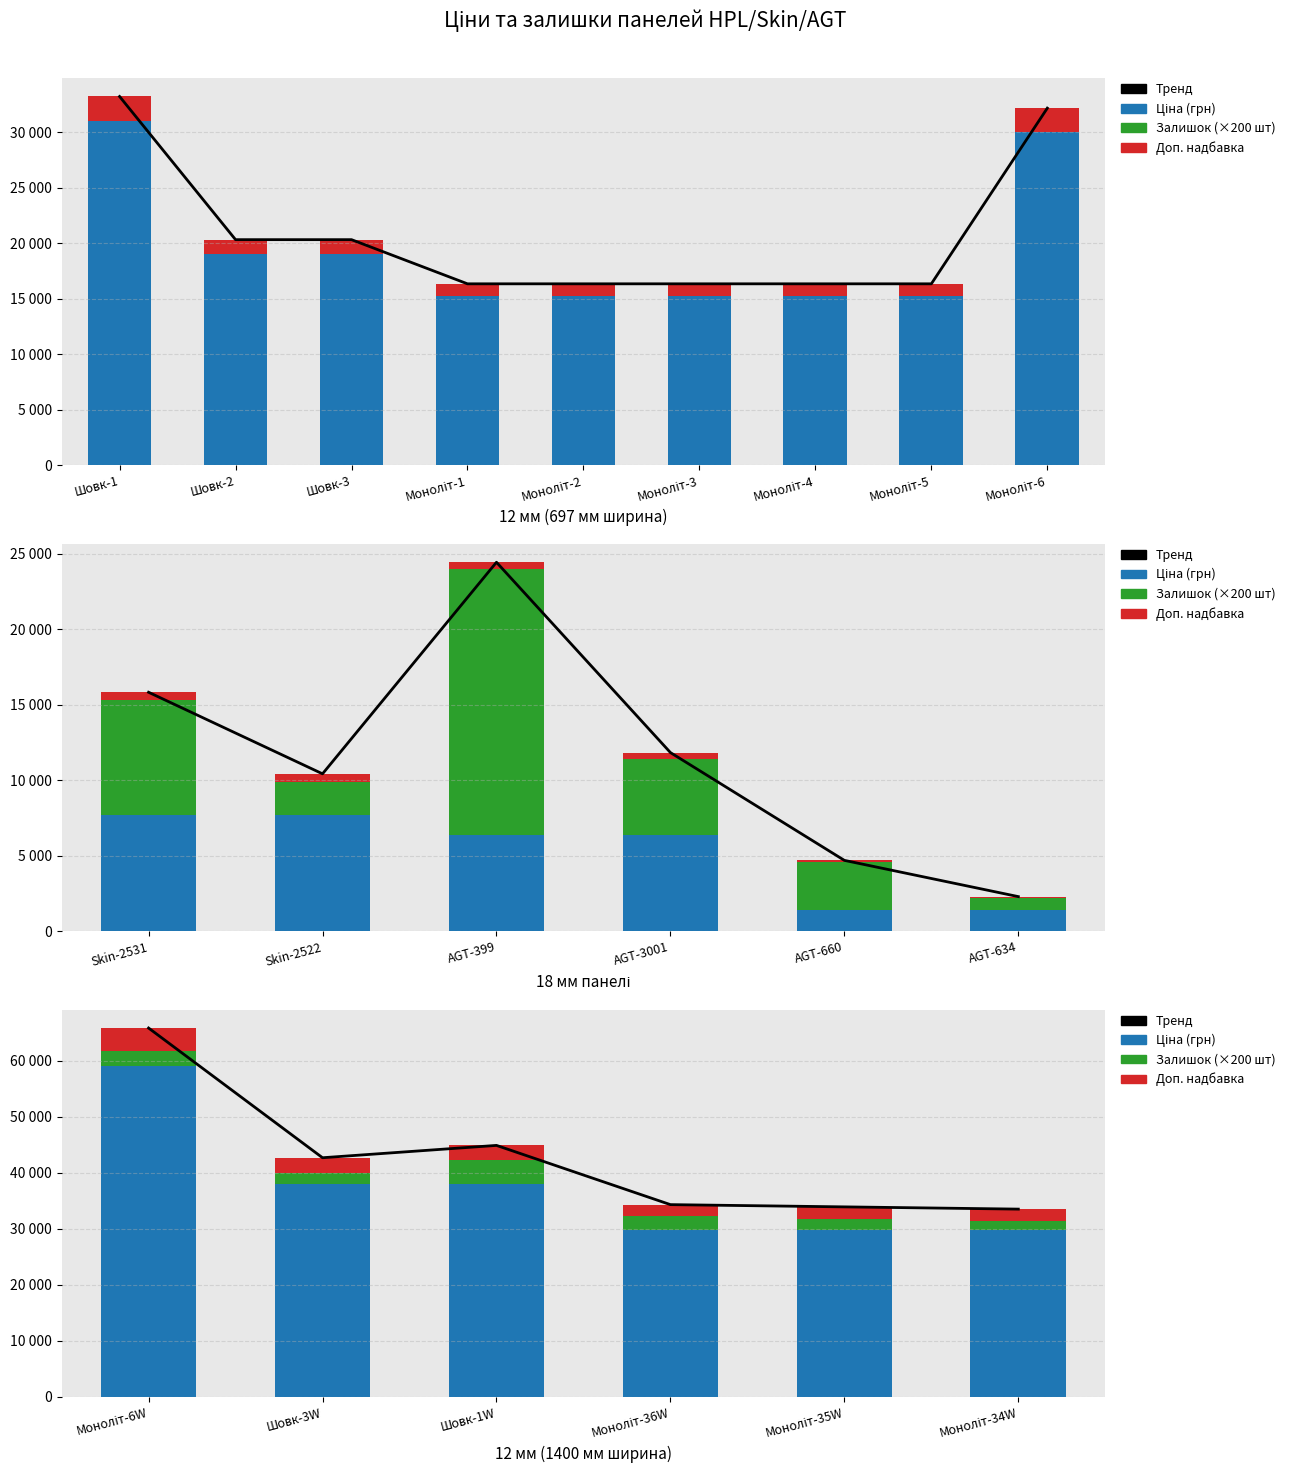

List the series in order of their peak value, highest first.

Тренд, Ціна (грн), Залишок (×200), Доп. надбавка